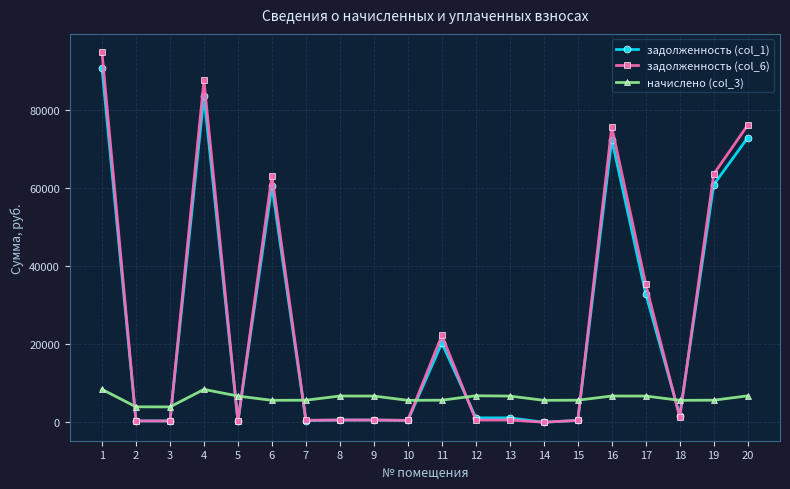

What is the difference between the maximum and minimum values in the начислено (col_3) series?

4482.0